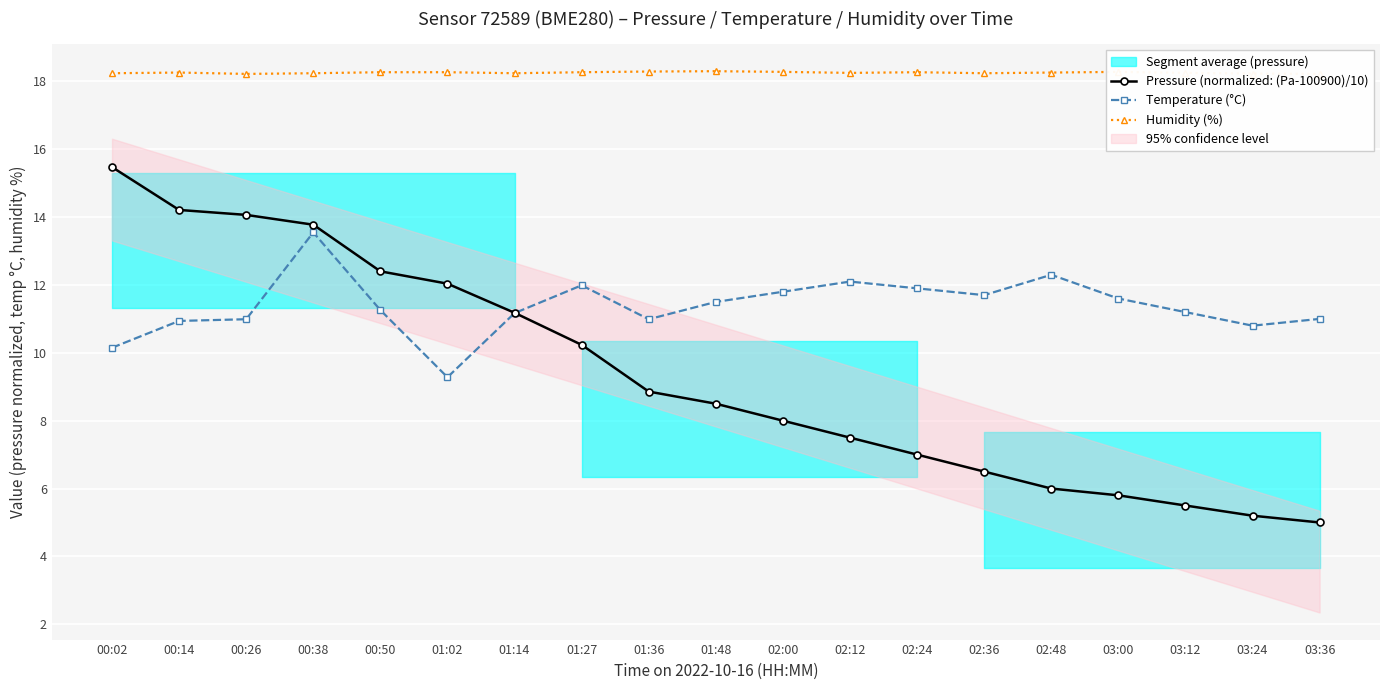

True or false: Humidity (%) has a value of 30.9 at 03:24.

False